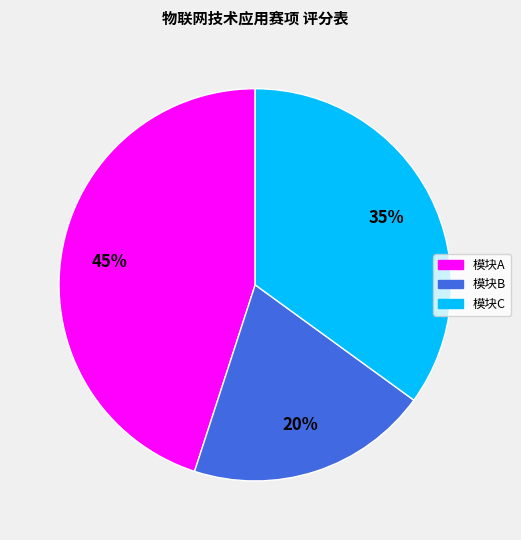

To the nearest percent, what is the average slice percentage?

33%